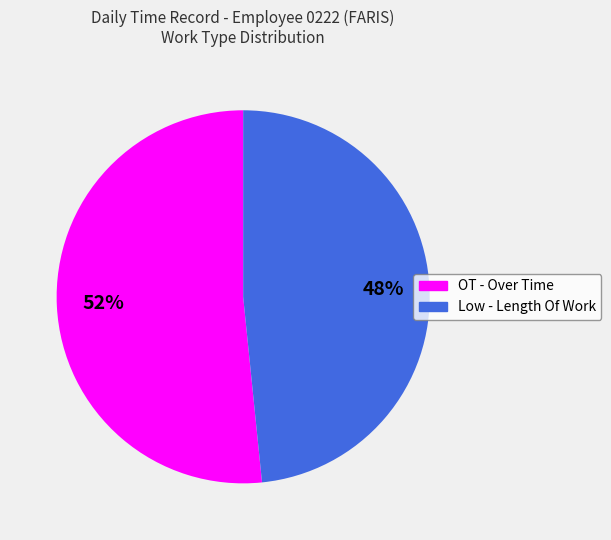

Which category has the biggest portion of the pie?

OT - Over Time